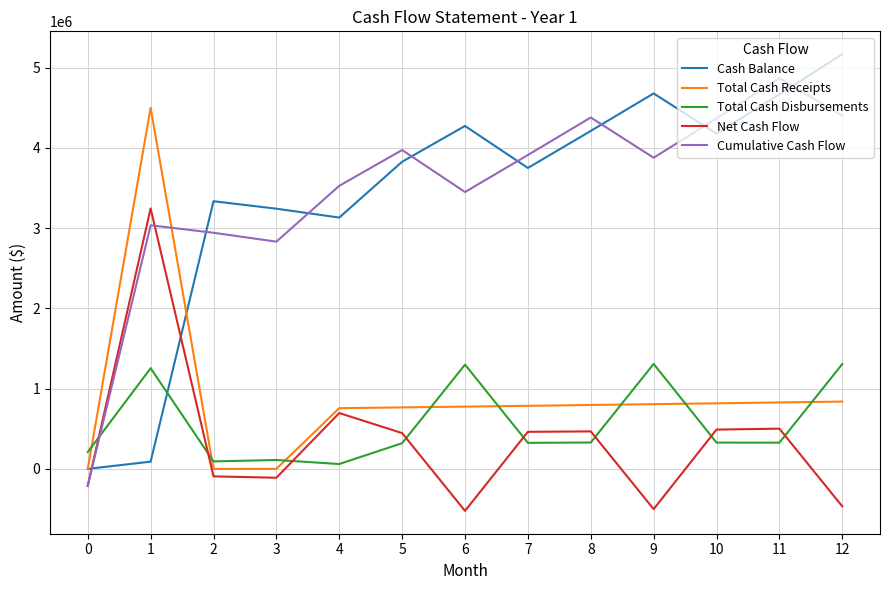

What is the maximum value for Total Cash Disbursements?

1308073.4